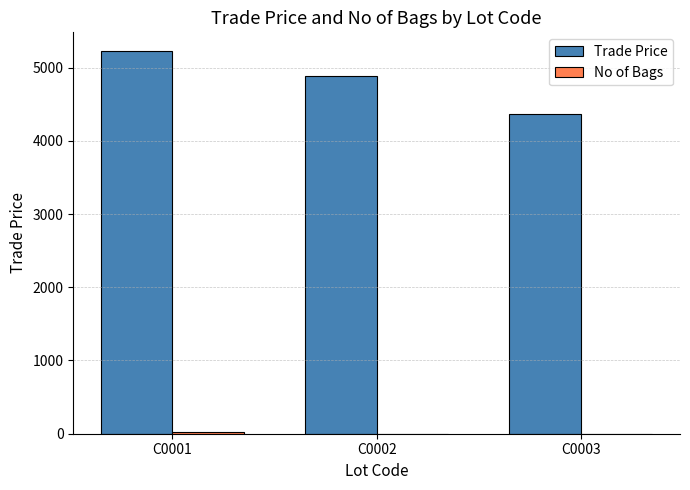

How many data points in Trade Price are above 4879?

2